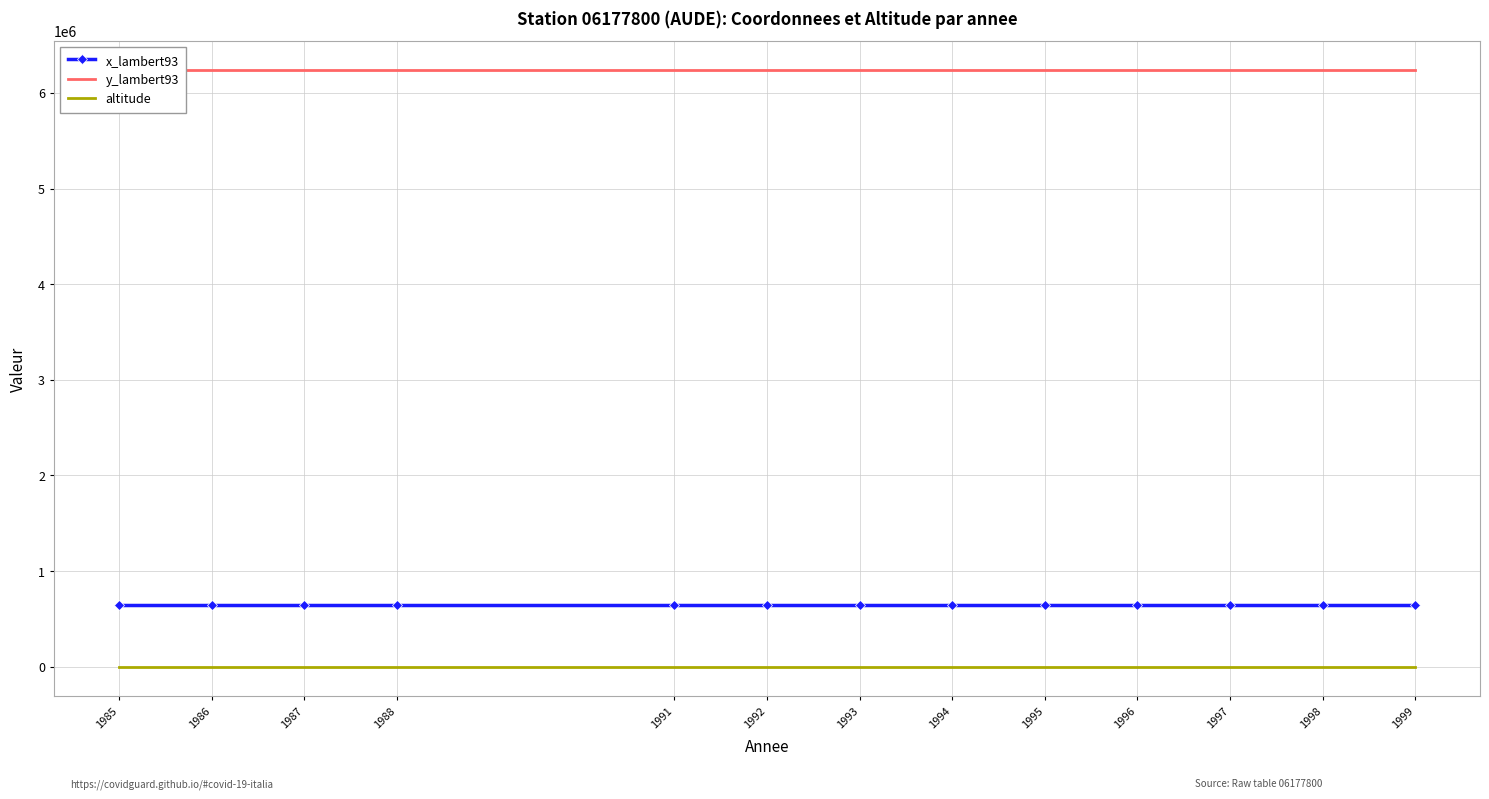

What is the total value across all series at 1993?

6879993